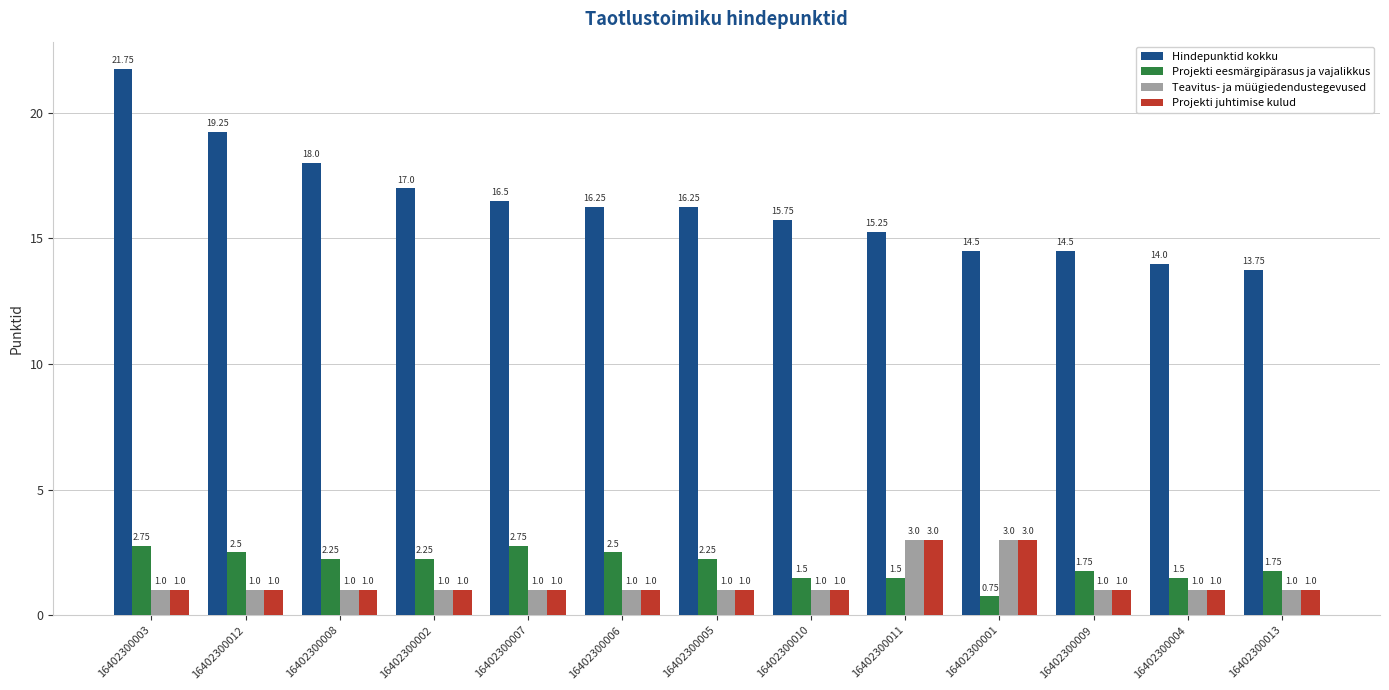

Which series has the largest total across all categories?

Hindepunktid kokku